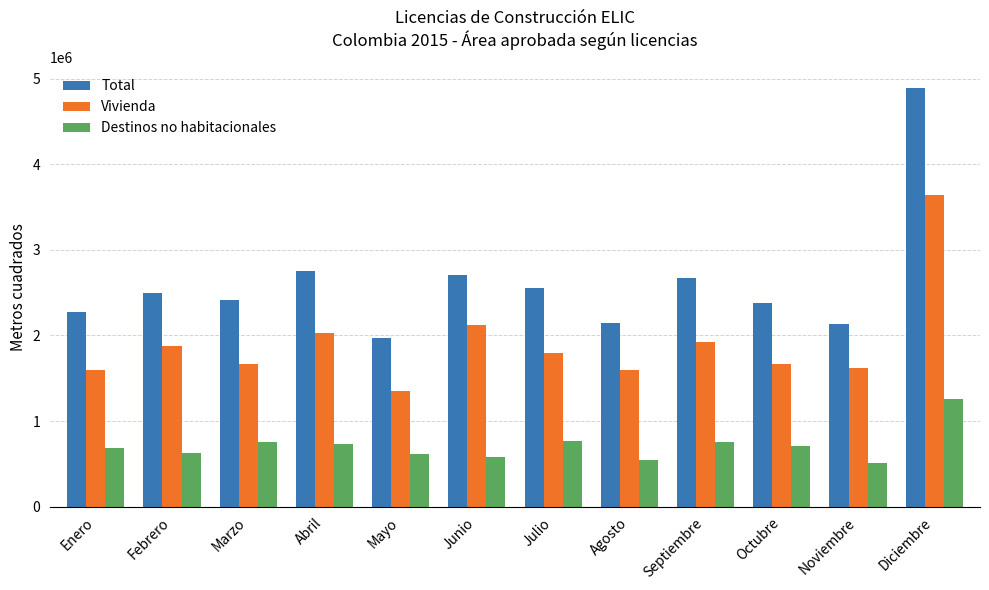

How many bars are there in each group?

3